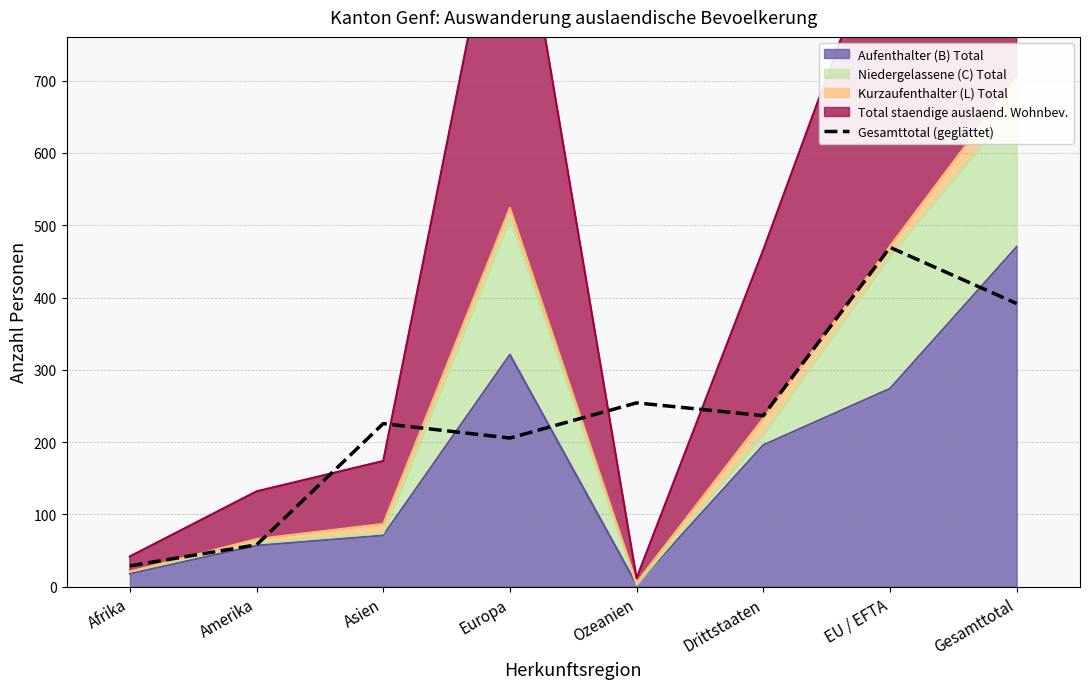

What is the label of the 8th point from the left?

Gesamttotal